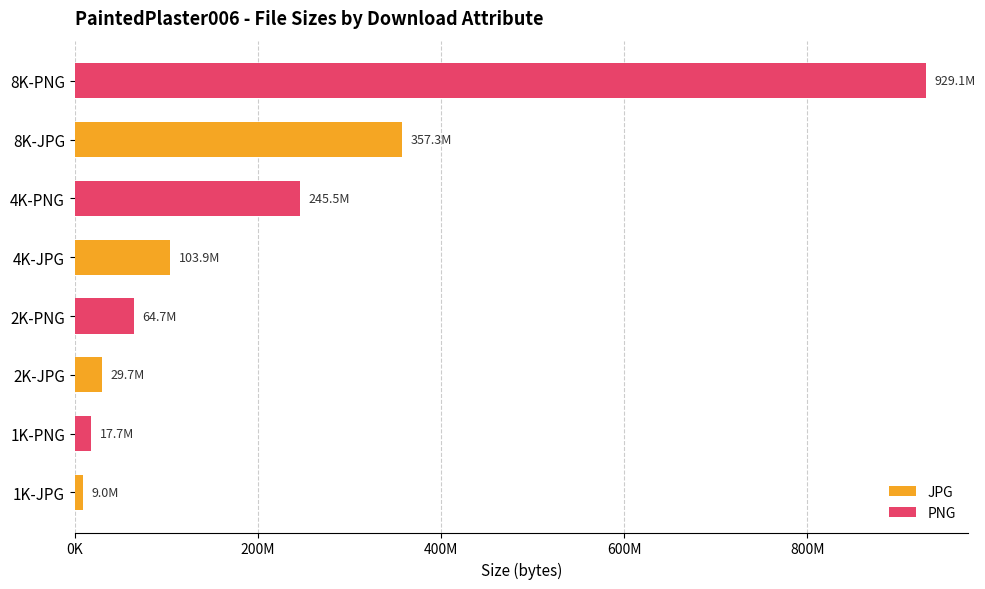

Which category has the highest value in the JPG series?

8K-JPG